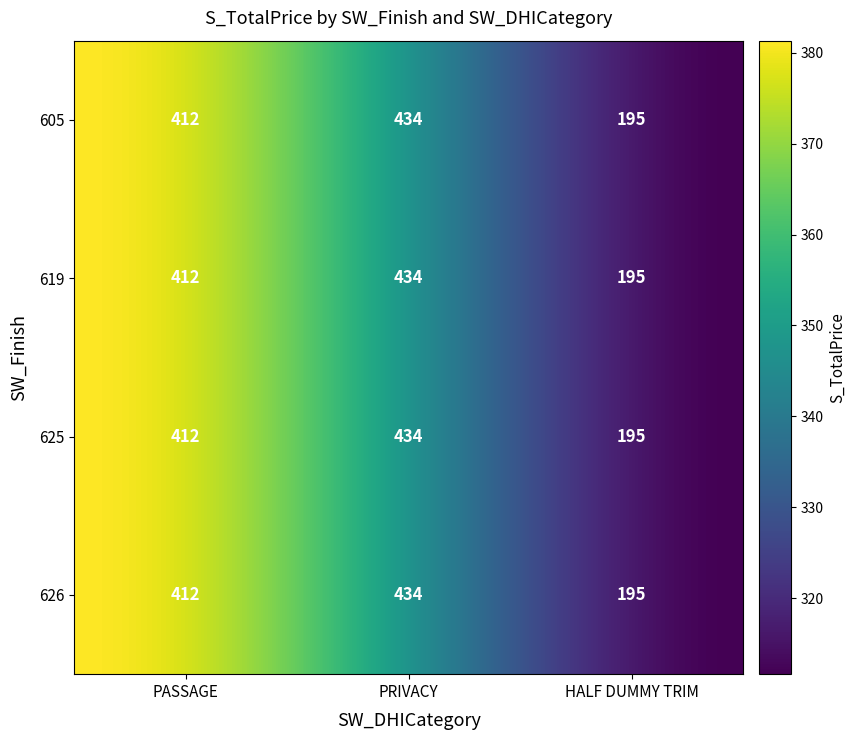

Rank the series at PASSAGE from highest to lowest value.

605, 619, 625, 626